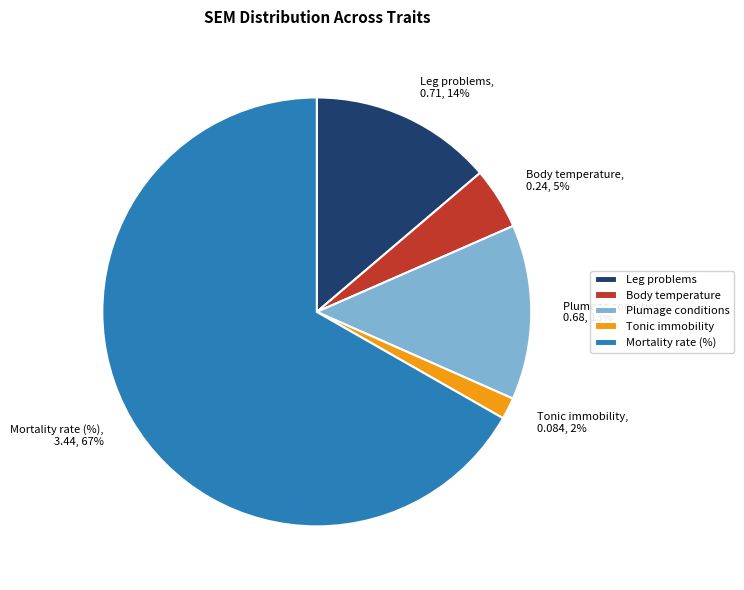

Do Tonic immobility and Leg problems together represent more than half of the pie?

No